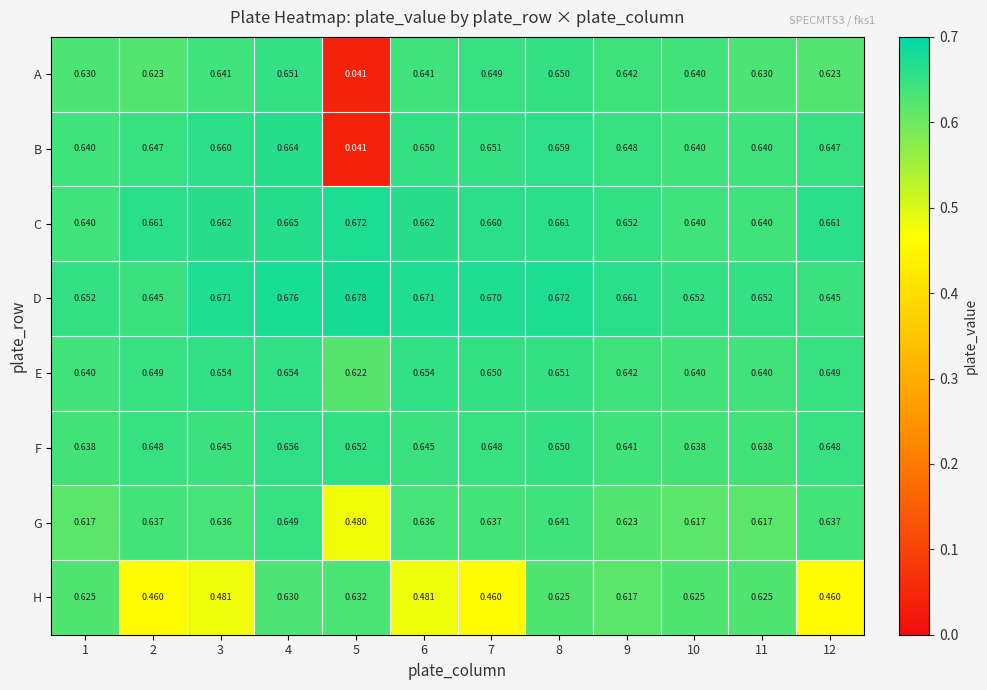

List the series in order of their peak value, lowest first.

H, G, A, E, F, B, C, D